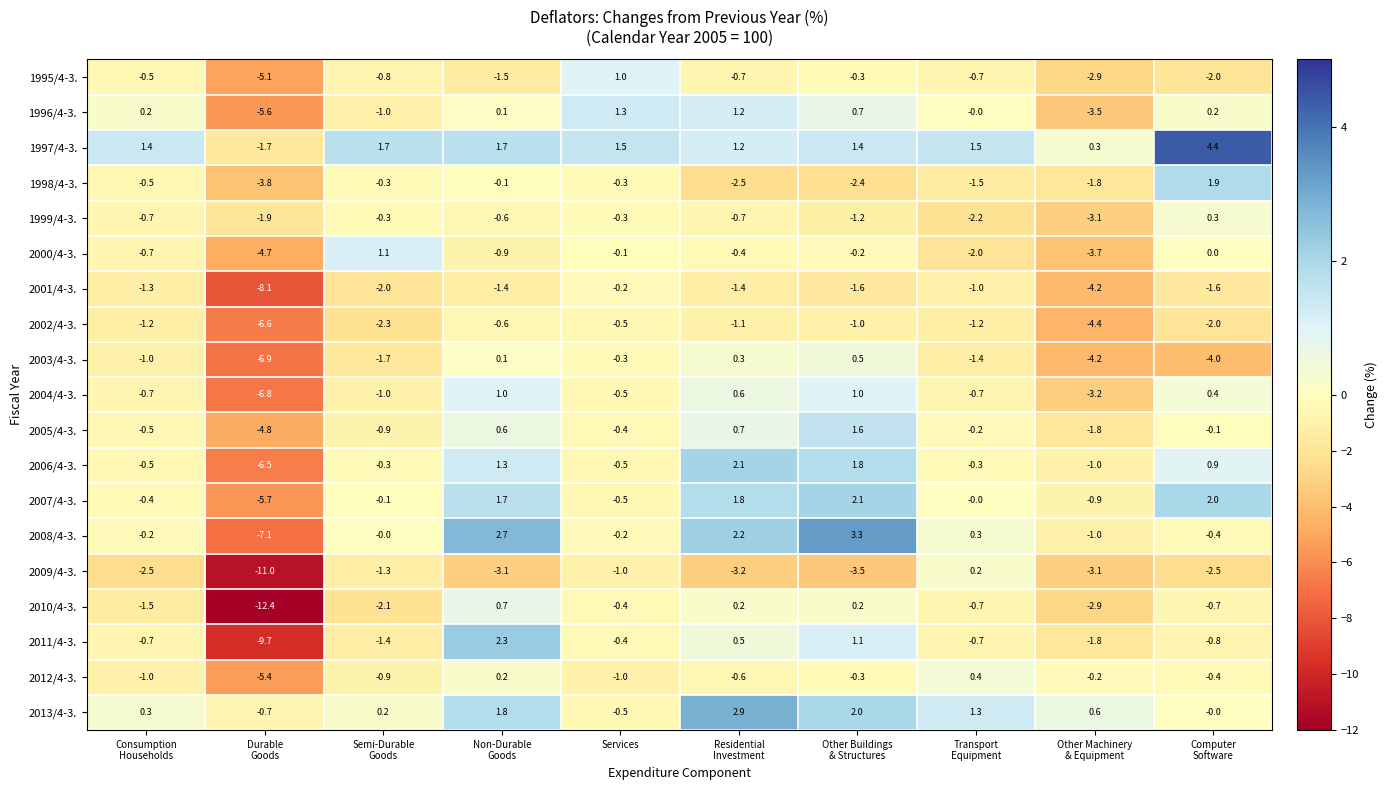

Count the number of categories in the chart.

10